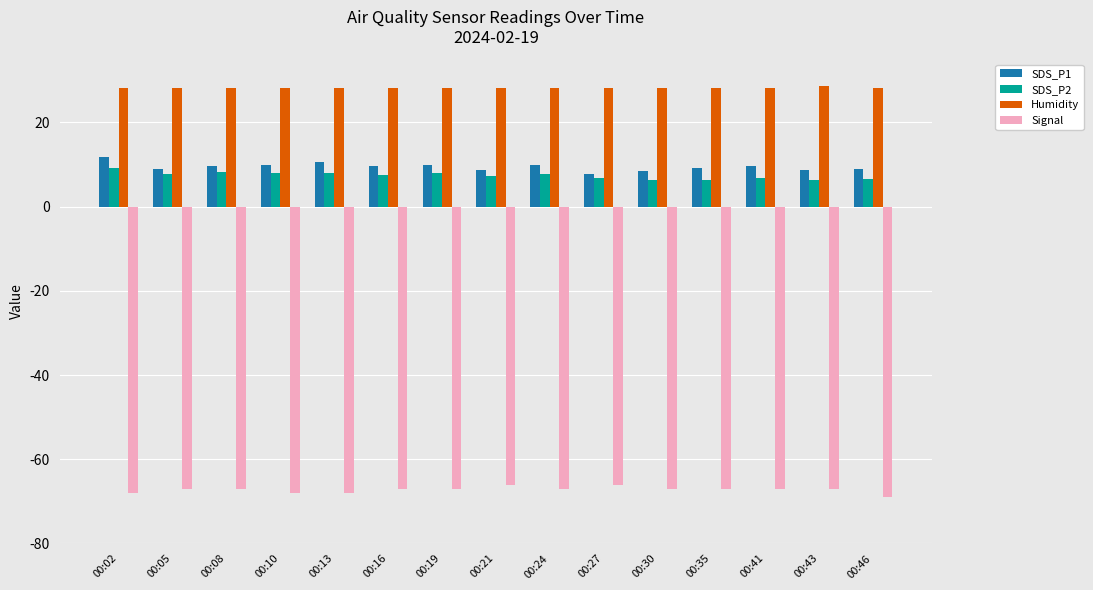

What is the difference between the highest and lowest values at 00:24?

95.1